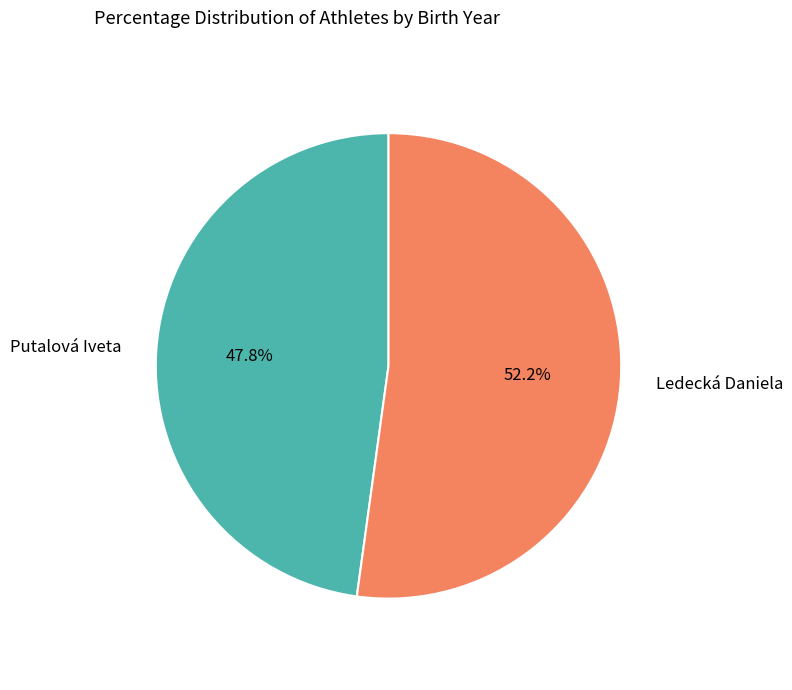

Which category accounts for the majority?

Ledecká Daniela